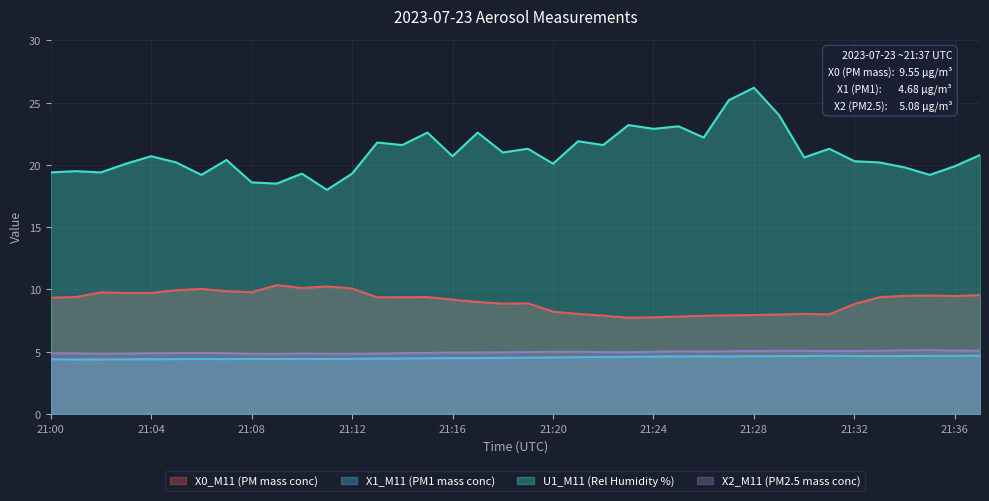

At how many categories does at least one series exceed 25?

2